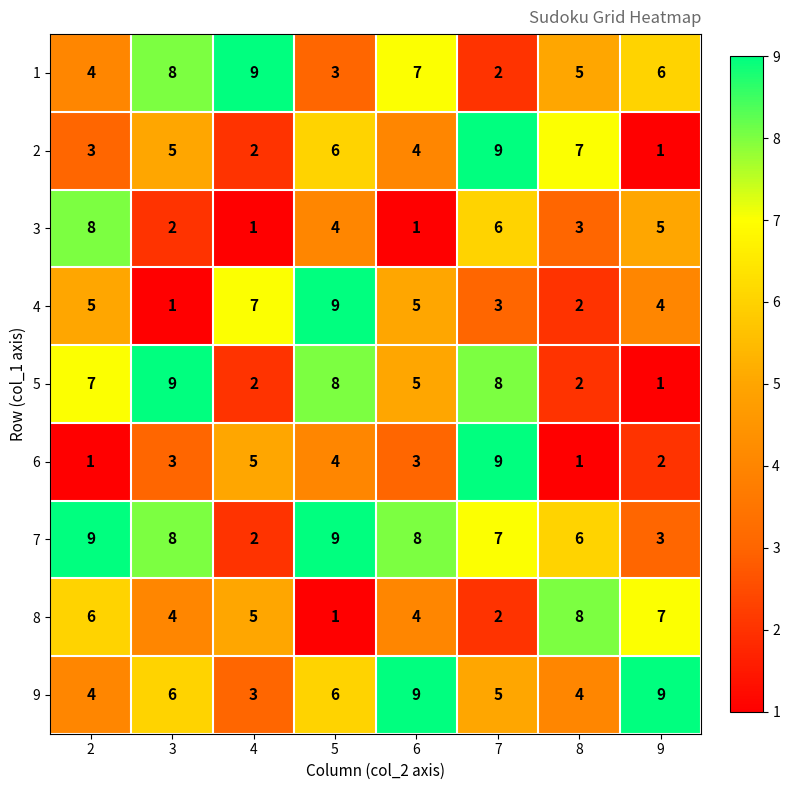

How many distinct data groups are displayed?

9